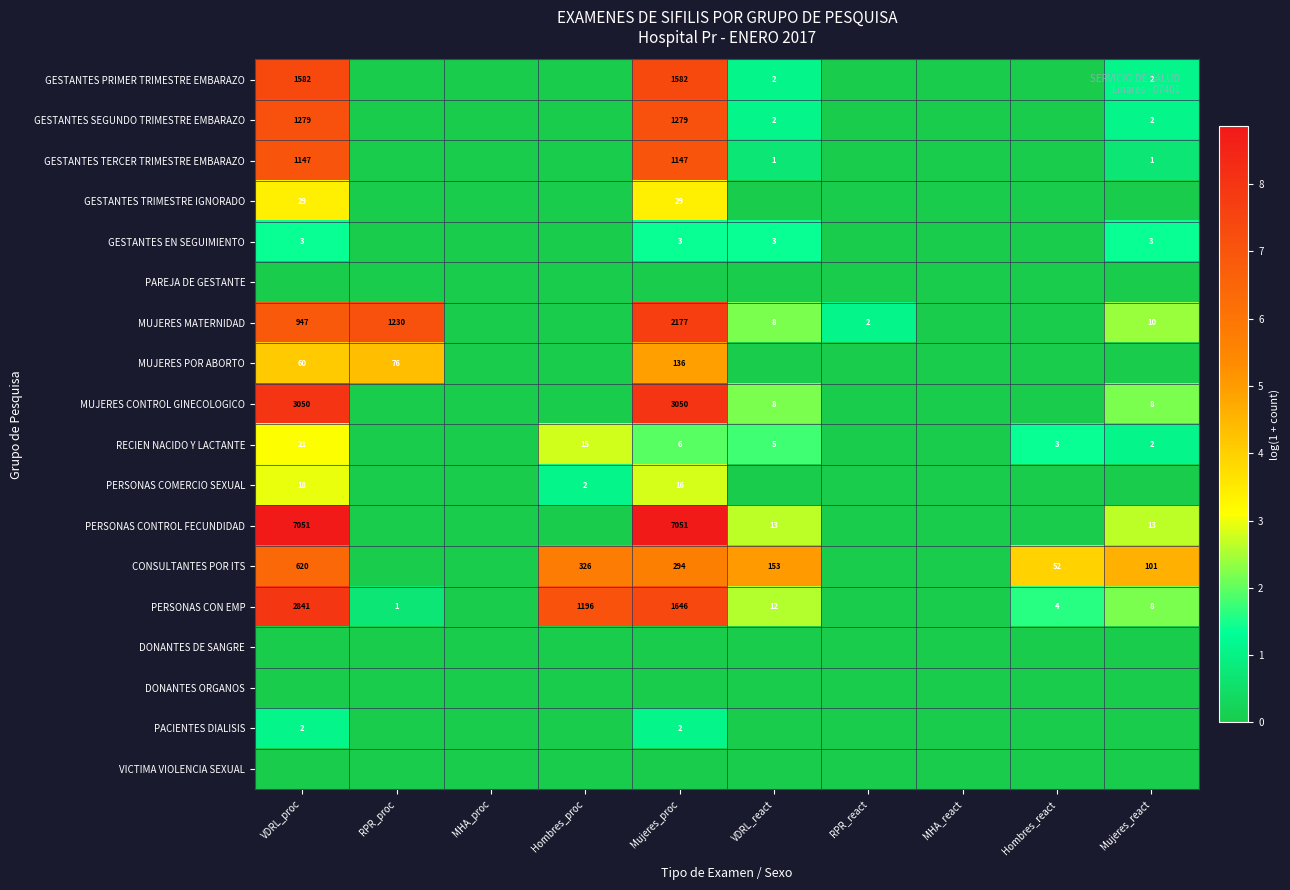

What is the sum of the PACIENTES DIALISIS values at Mujeres_proc and VDRL_proc?

4